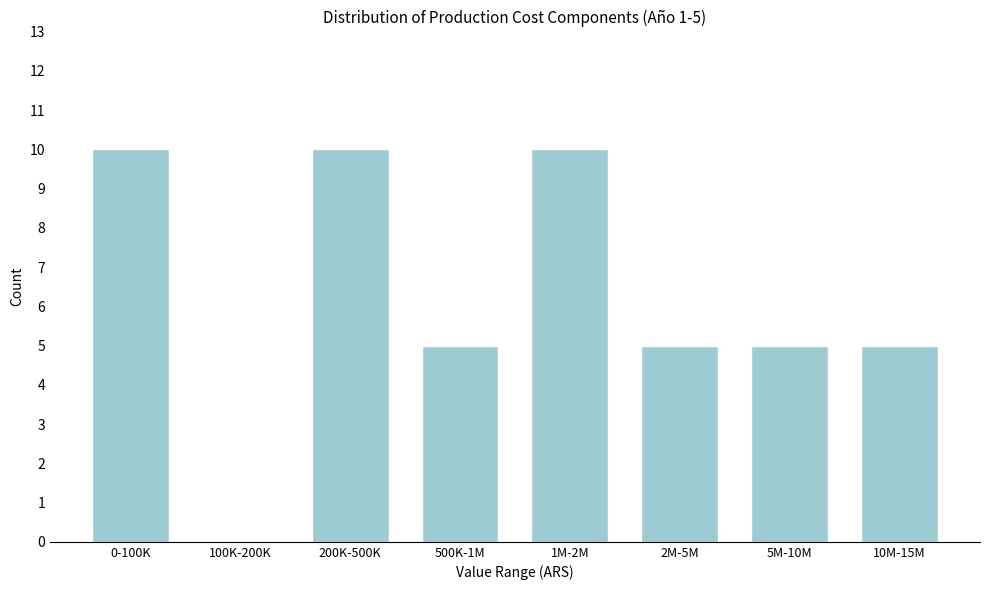

Reading left to right, what are all the values shown in this chart?

0-100K=10	100K-200K=0	200K-500K=10	500K-1M=5	1M-2M=10	2M-5M=5	5M-10M=5	10M-15M=5